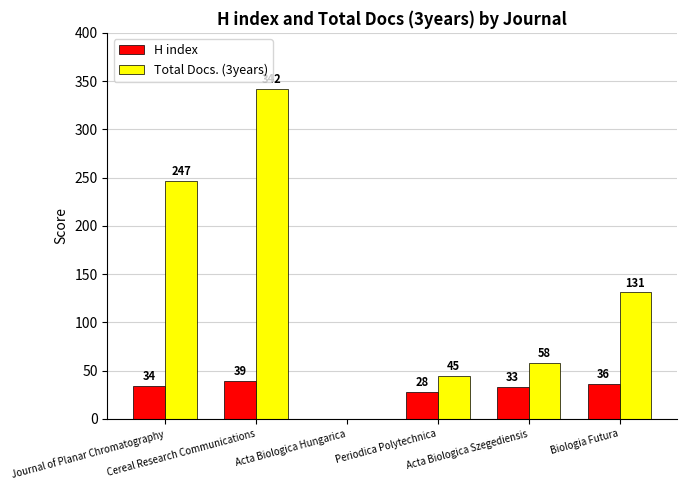

Are the bars grouped side by side (vs. stacked)?

Yes